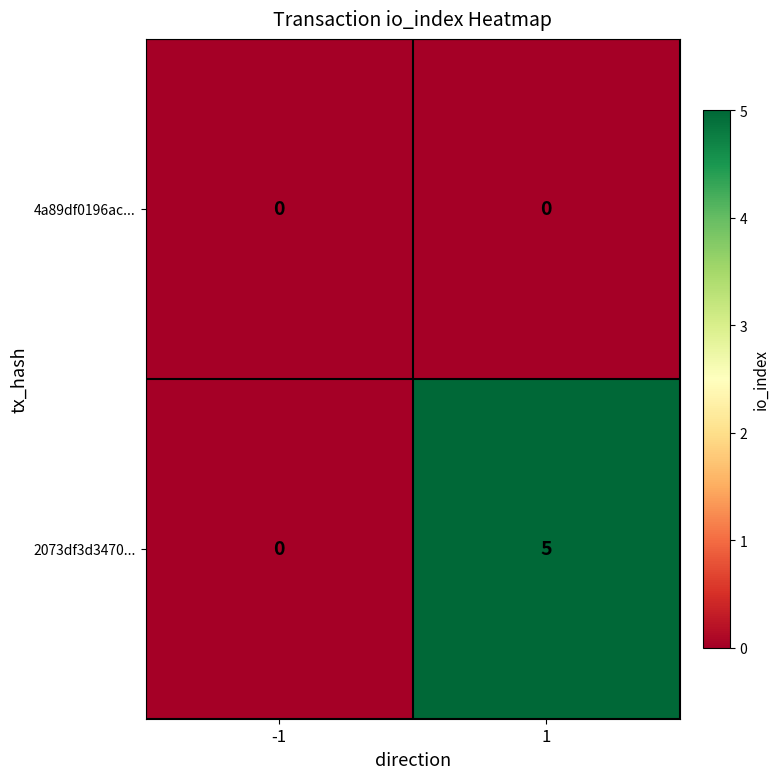

List the series in order of their peak value, lowest first.

4a89df0196ac..., 2073df3d3470...